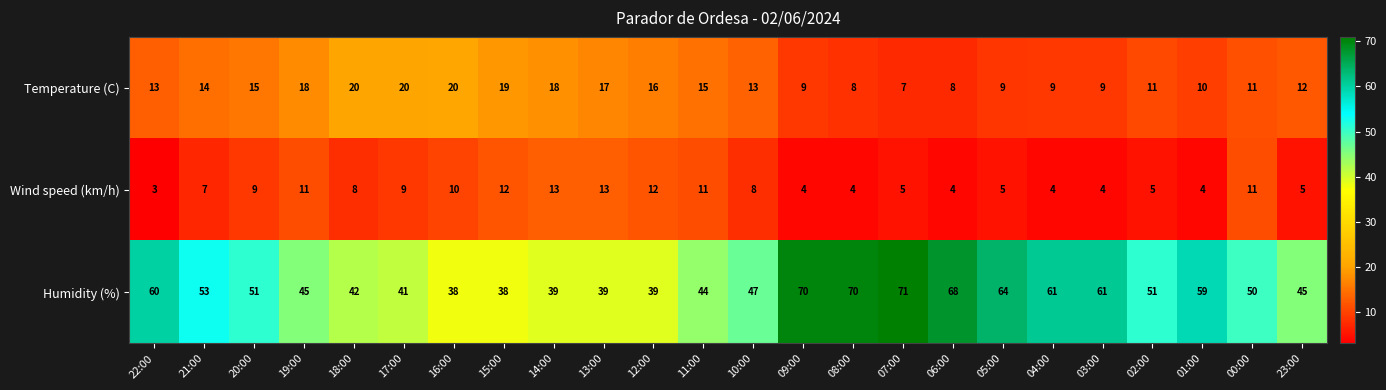

Which label corresponds to the smallest value in the chart?

22:00